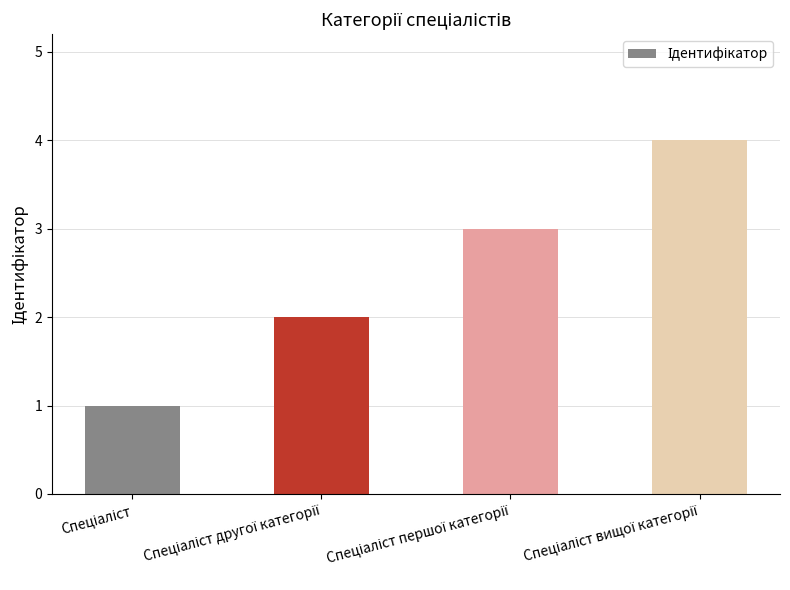

What is the difference between the maximum and minimum values?

3